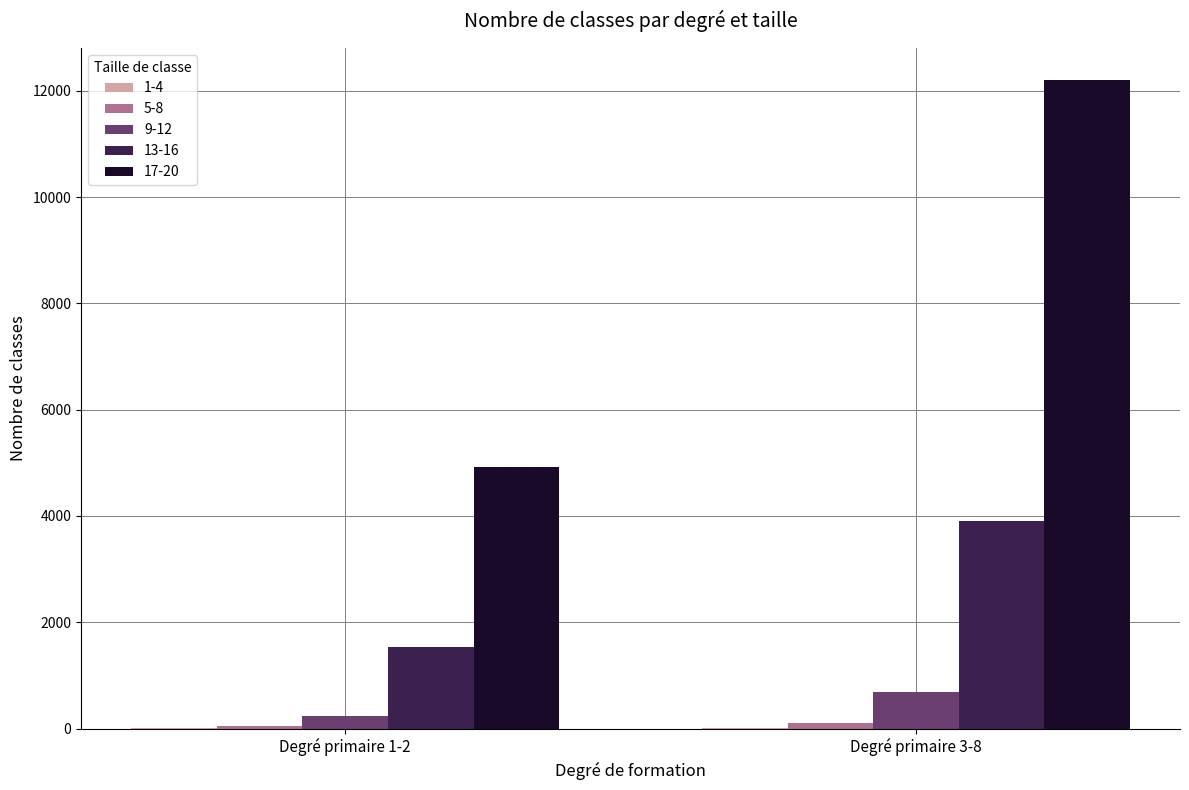

Is it true that 9-12 equals 245 at Degré primaire 1-2?

True